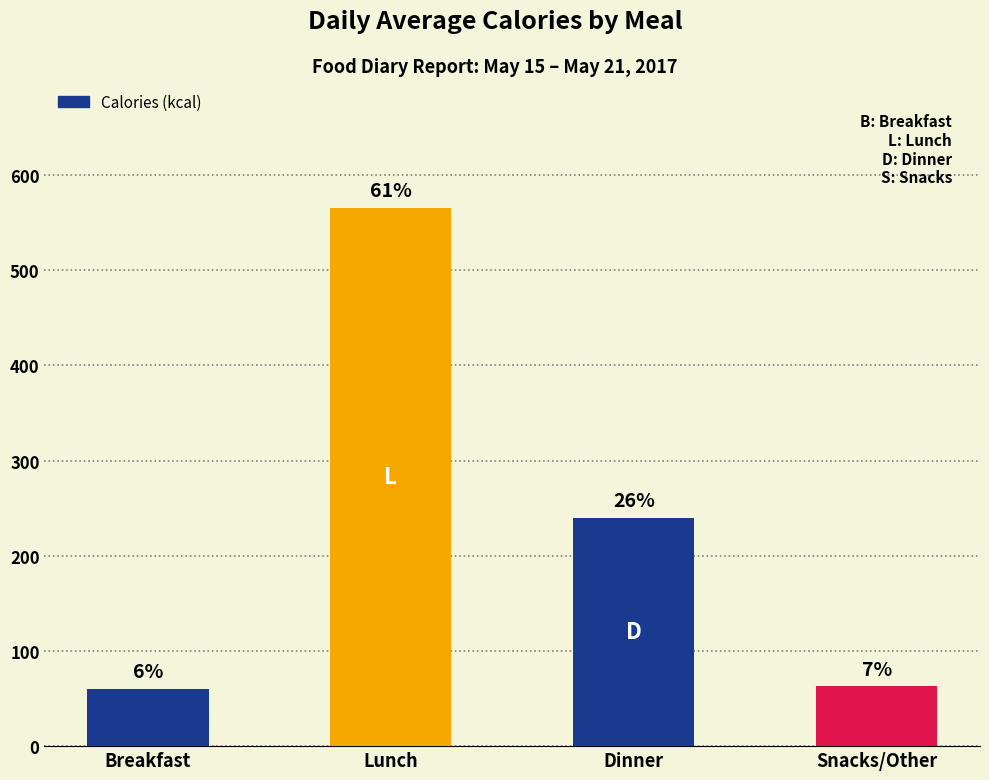

How many bars are there in total?

4